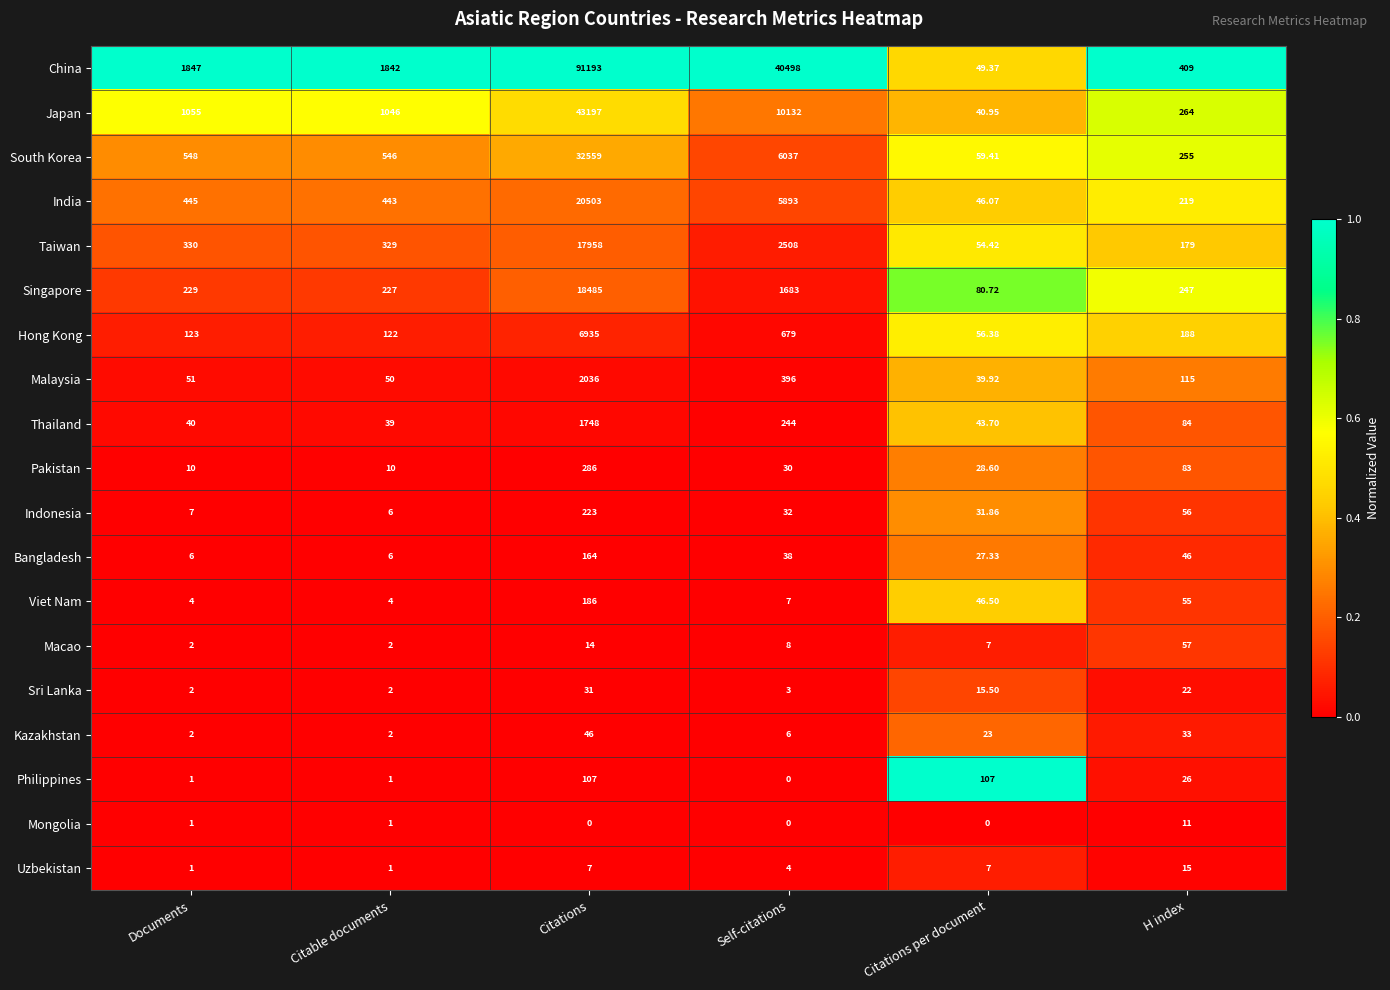

List the labels in order of South Korea value, largest first.

Citations, Self-citations, Documents, Citable documents, H index, Citations per document